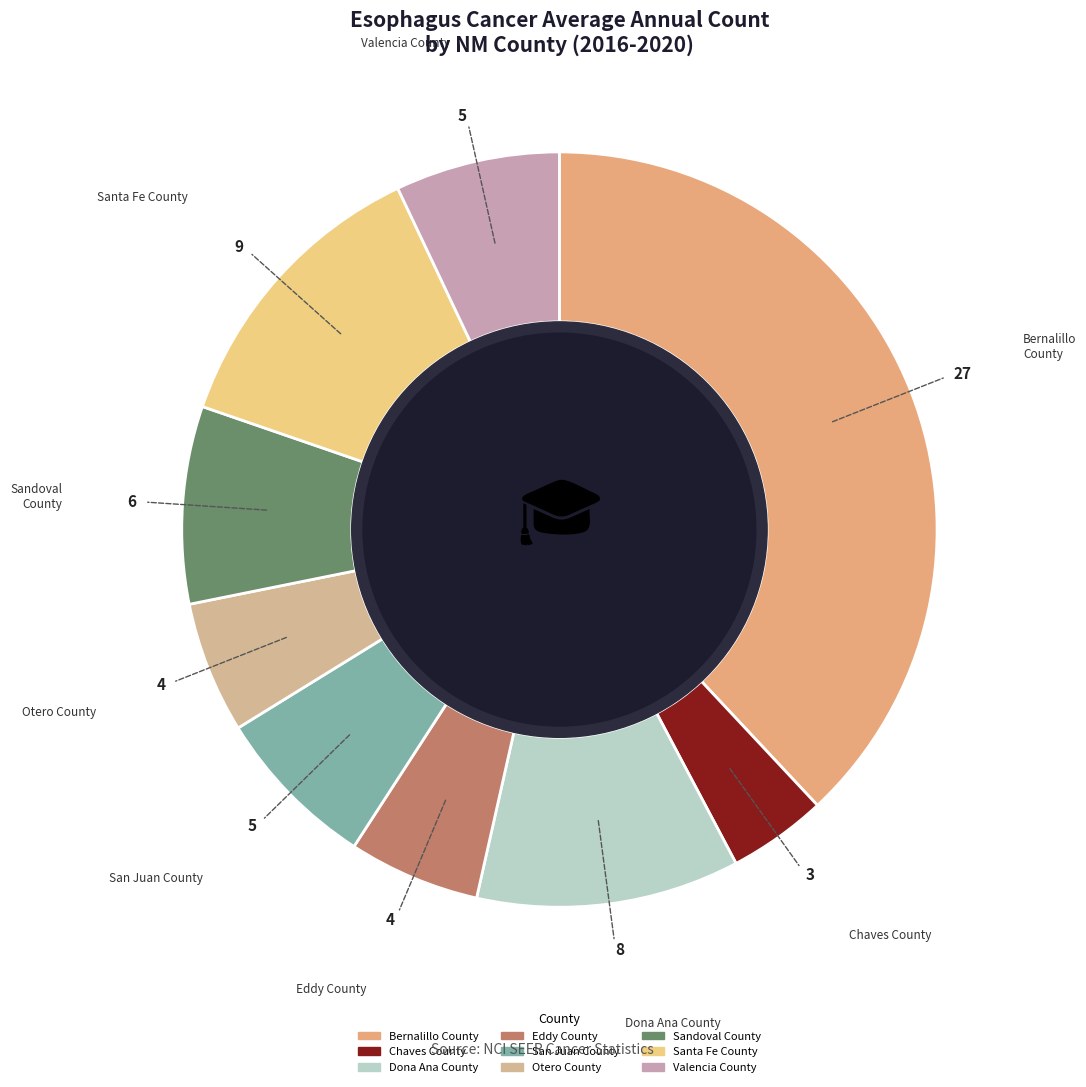

Which category has the biggest portion of the pie?

Bernalillo County